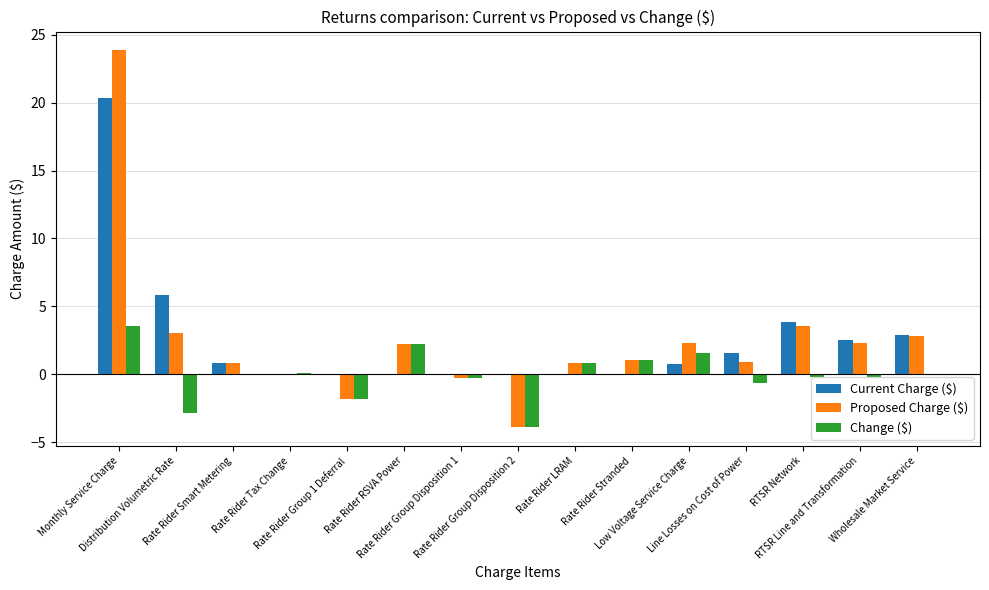

What is the greatest value displayed?

23.9